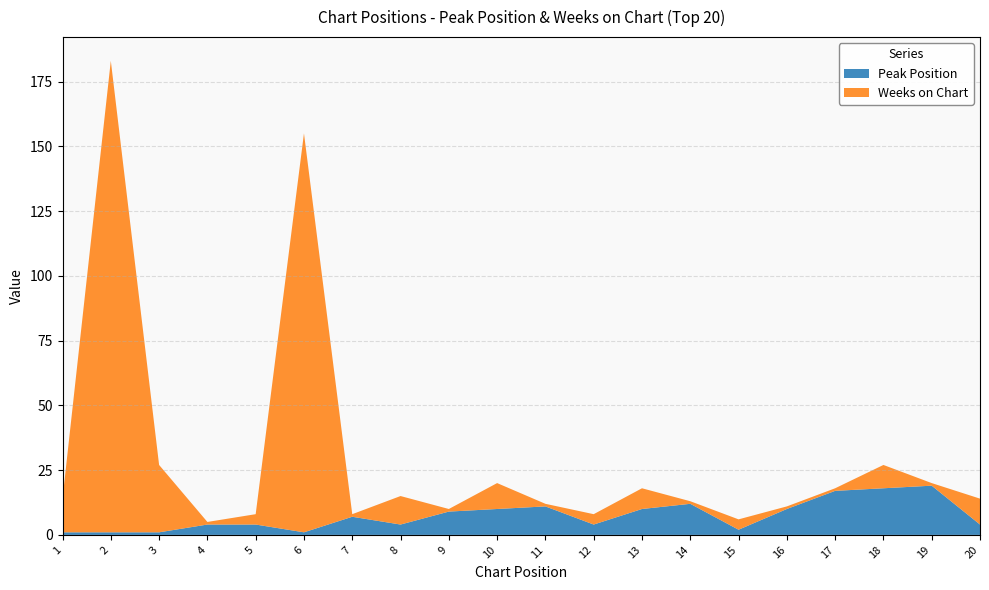

Reading right to left, transcribe all the data shown in this chart.

Peak Position: 20=4	19=19	18=18	17=17	16=10	15=2	14=12	13=10	12=4	11=11	10=10	9=9	8=4	7=7	6=1	5=4	4=4	3=1	2=1	1=1
Weeks on Chart: 20=10	19=1	18=9	17=1	16=1	15=4	14=1	13=8	12=4	11=1	10=10	9=1	8=11	7=1	6=154	5=4	4=1	3=26	2=182	1=13